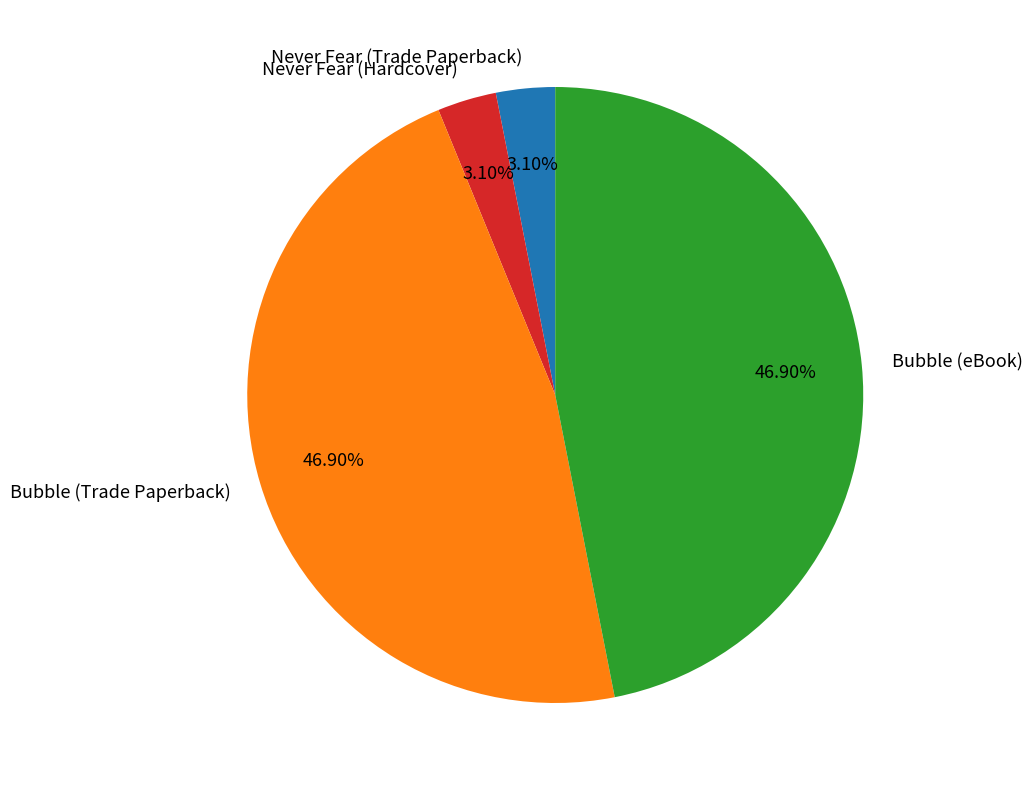

To the nearest percent, what is the difference between the largest and smallest slice percentages?

44%